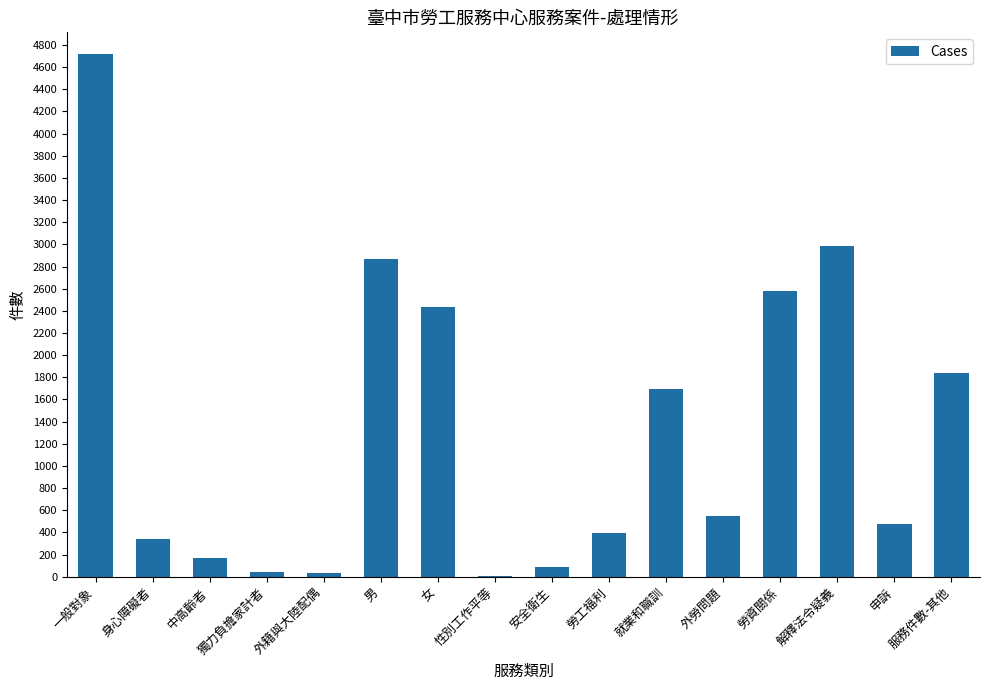

What is the sum of all values?

21196